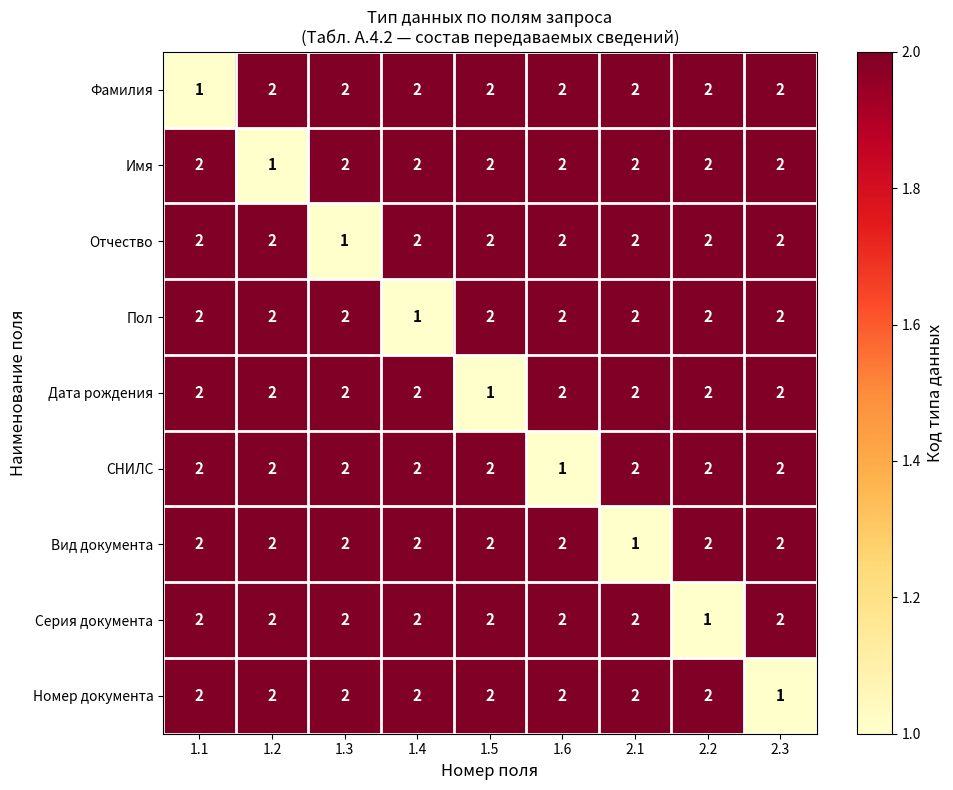

What is the total value across all series at 1.4?

17